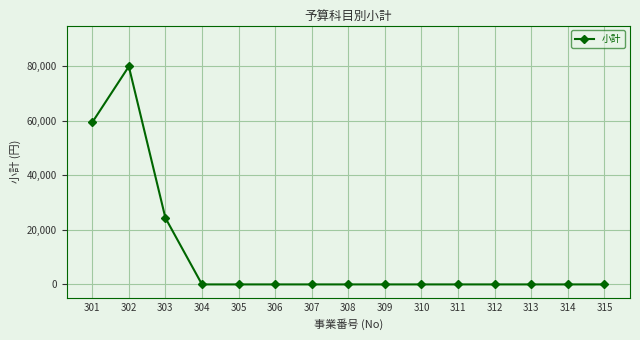

What is the greatest value displayed?

80000